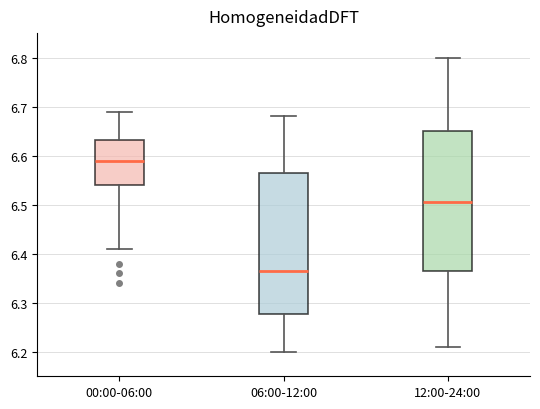

Which box's median line is the highest?

00:00-06:00